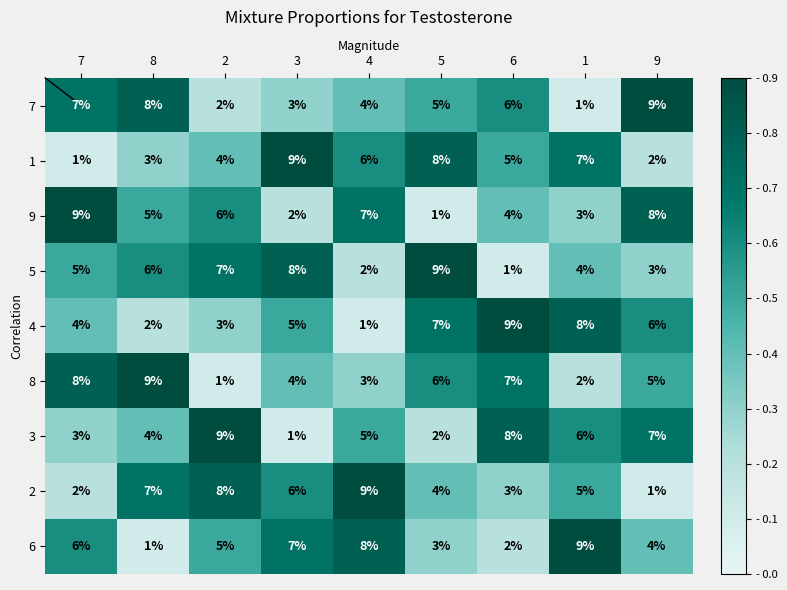

What is the approximate value of 9 at 4?

7